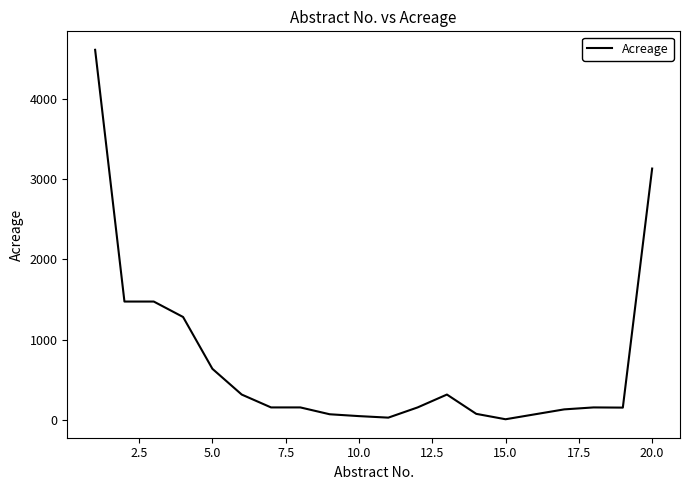

What is the average value?

759.9